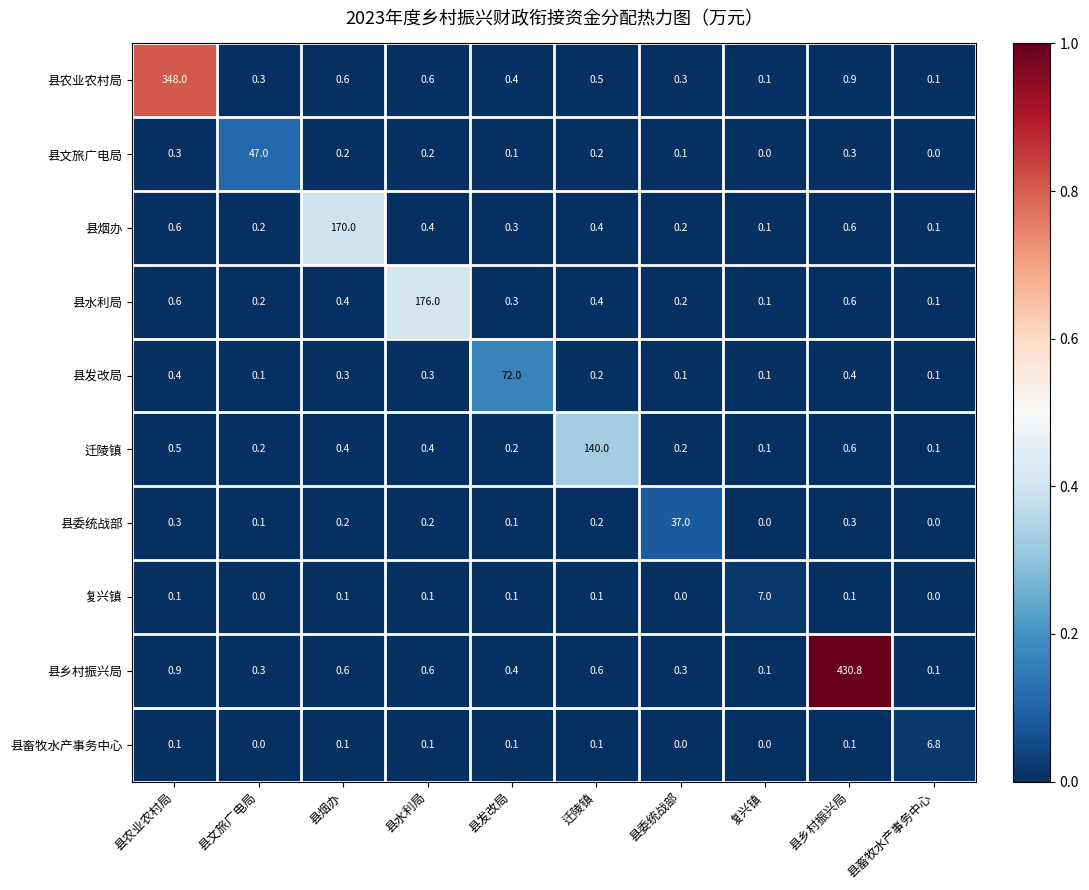

Between 县烟办 and 县畜牧水产事务中心, which series saw the biggest shift?

县烟办